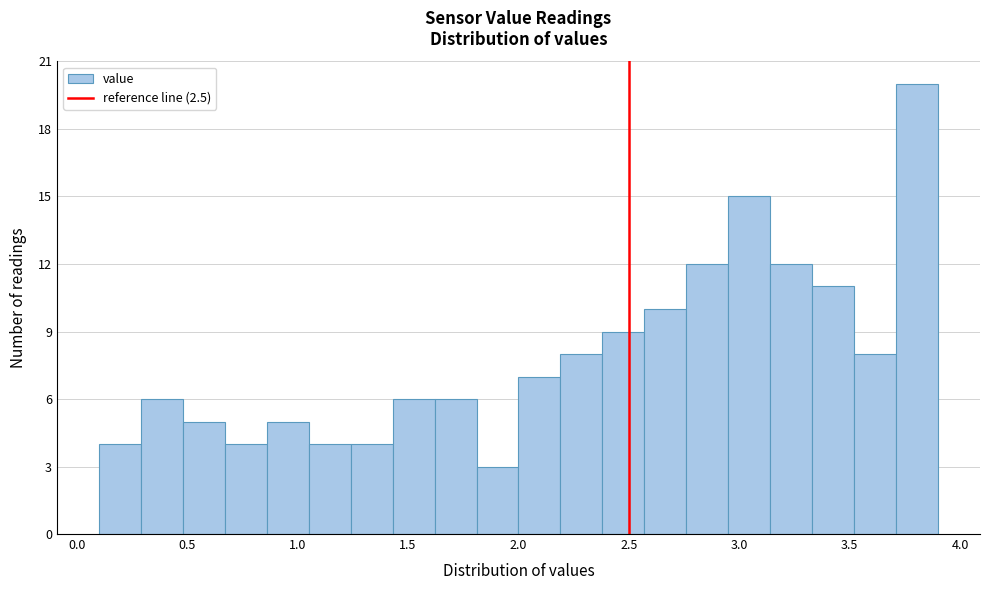

Read against the x-axis, roughly where is the centre of the tallest bar?

3.80